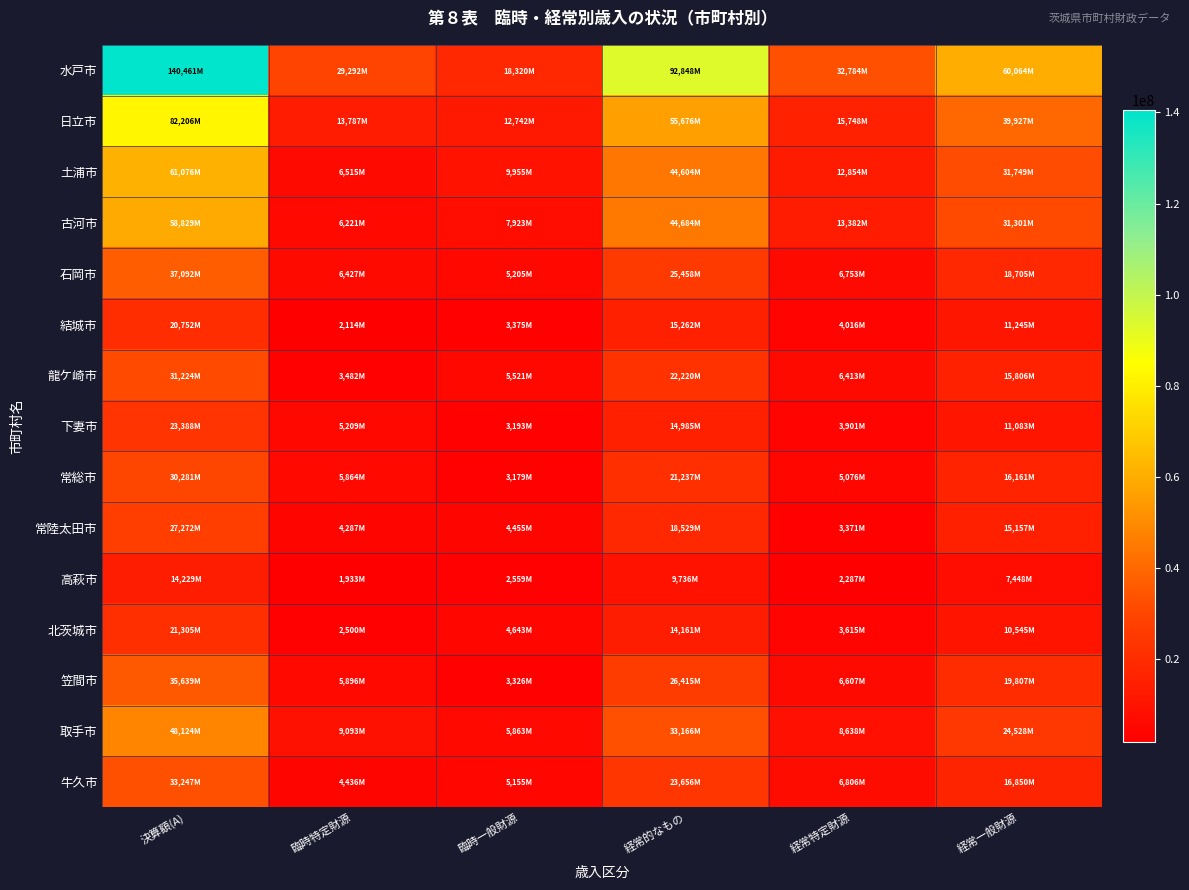

Reading left to right, list all the values displayed in this chart.

水戸市: 決算額(A)=140461271	臨時特定財源=29292105	臨時一般財源=18320326	経常的なもの=92848840	経常特定財源=32784194	経常一般財源=60064646
日立市: 決算額(A)=82206423	臨時特定財源=13787197	臨時一般財源=12742422	経常的なもの=55676804	経常特定財源=15748846	経常一般財源=39927958
土浦市: 決算額(A)=61076073	臨時特定財源=6515836	臨時一般財源=9955610	経常的なもの=44604627	経常特定財源=12854757	経常一般財源=31749870
古河市: 決算額(A)=58829165	臨時特定財源=6221975	臨時一般財源=7923116	経常的なもの=44684074	経常特定財源=13382411	経常一般財源=31301663
石岡市: 決算額(A)=37092747	臨時特定財源=6427877	臨時一般財源=5205974	経常的なもの=25458896	経常特定財源=6753621	経常一般財源=18705275
結城市: 決算額(A)=20752557	臨時特定財源=2114164	臨時一般財源=3375837	経常的なもの=15262556	経常特定財源=4016862	経常一般財源=11245694
龍ケ崎市: 決算額(A)=31224289	臨時特定財源=3482541	臨時一般財源=5521725	経常的なもの=22220023	経常特定財源=6413747	経常一般財源=15806276
下妻市: 決算額(A)=23388562	臨時特定財源=5209418	臨時一般財源=3193542	経常的なもの=14985602	経常特定財源=3901918	経常一般財源=11083684
常総市: 決算額(A)=30281881	臨時特定財源=5864191	臨時一般財源=3179776	経常的なもの=21237914	経常特定財源=5076846	経常一般財源=16161068
常陸太田市: 決算額(A)=27272659	臨時特定財源=4287977	臨時一般財源=4455074	経常的なもの=18529608	経常特定財源=3371841	経常一般財源=15157767
高萩市: 決算額(A)=14229006	臨時特定財源=1933387	臨時一般財源=2559572	経常的なもの=9736047	経常特定財源=2287690	経常一般財源=7448357
北茨城市: 決算額(A)=21305861	臨時特定財源=2500635	臨時一般財源=4643596	経常的なもの=14161630	経常特定財源=3615871	経常一般財源=10545759
笠間市: 決算額(A)=35639315	臨時特定財源=5896922	臨時一般財源=3326821	経常的なもの=26415572	経常特定財源=6607825	経常一般財源=19807747
取手市: 決算額(A)=48124278	臨時特定財源=9093737	臨時一般財源=5863561	経常的なもの=33166980	経常特定財源=8638454	経常一般財源=24528526
牛久市: 決算額(A)=33247825	臨時特定財源=4436107	臨時一般財源=5155181	経常的なもの=23656537	経常特定財源=6806292	経常一般財源=16850245